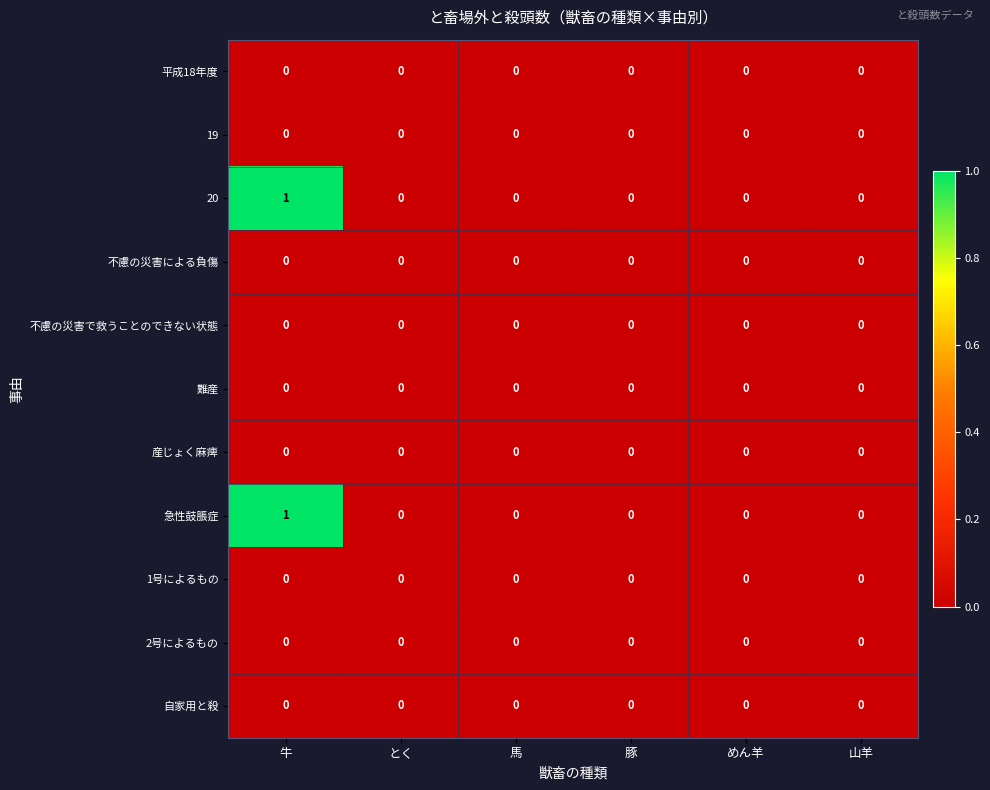

The 自家用と殺 series shows 0 at めん羊. True or false?

True